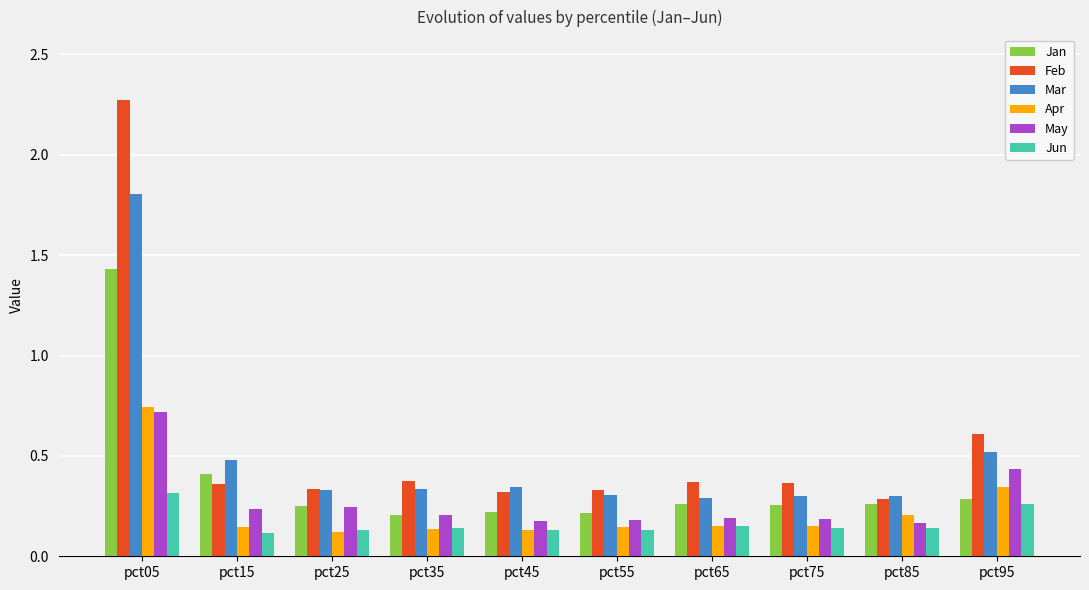

Which series changed the most between pct05 and pct35?

Feb